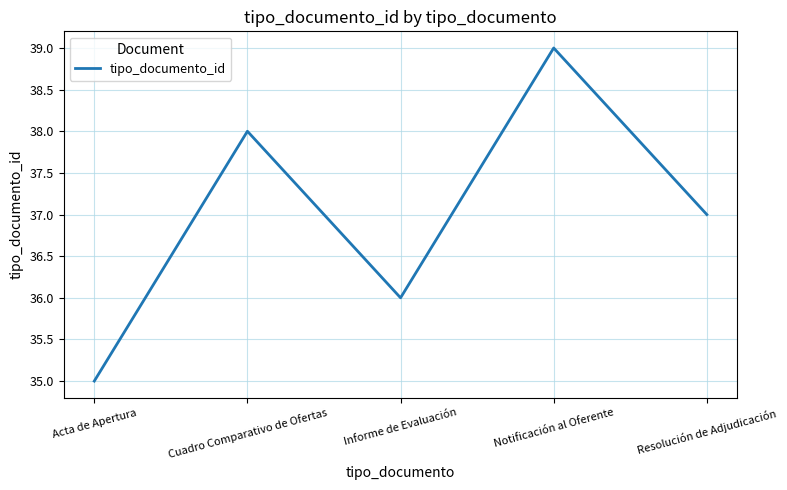

How many values are below 37?

2